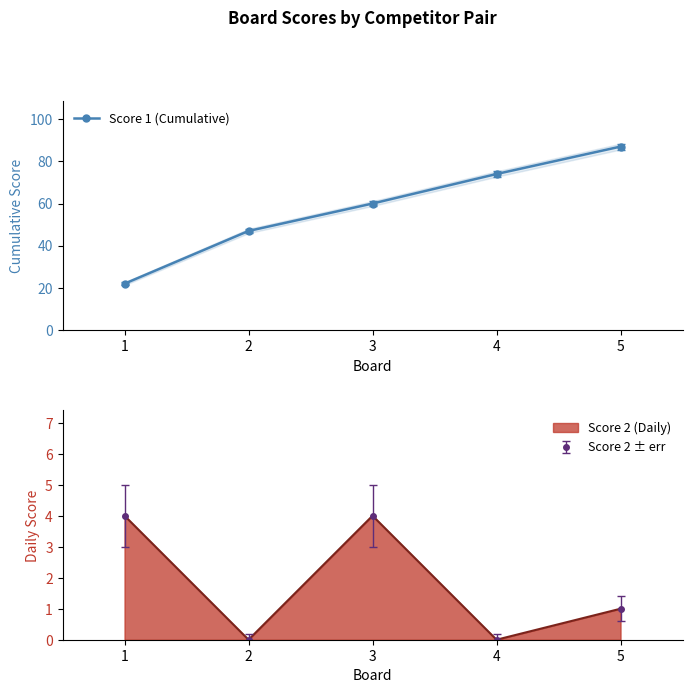

What is the sum of the values at 4 and 5?

161